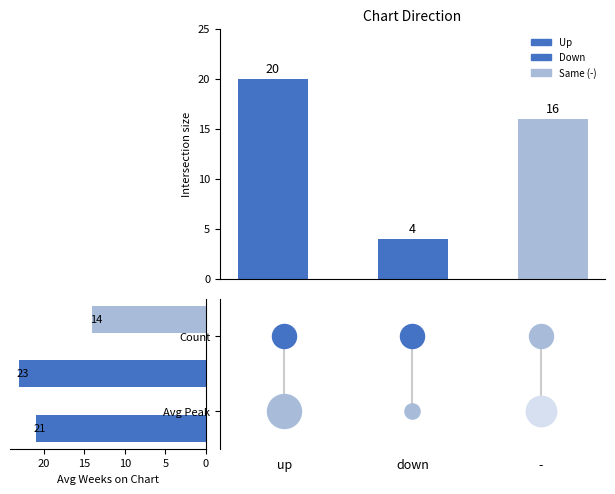

Approximately how many times larger is the value at - compared to up?

0.7